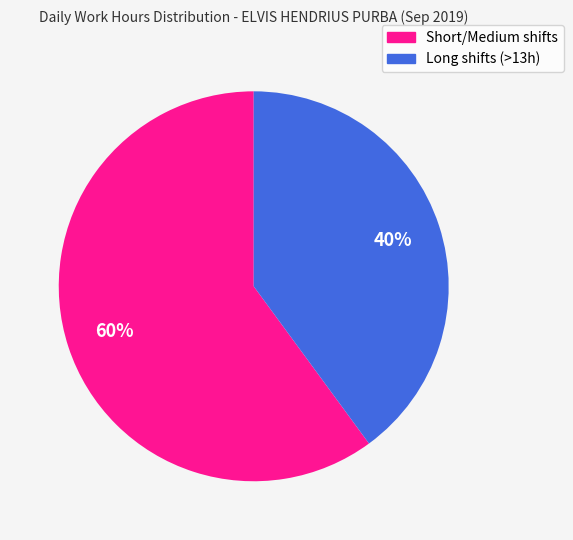

To the nearest percent, what is the average slice percentage?

50%